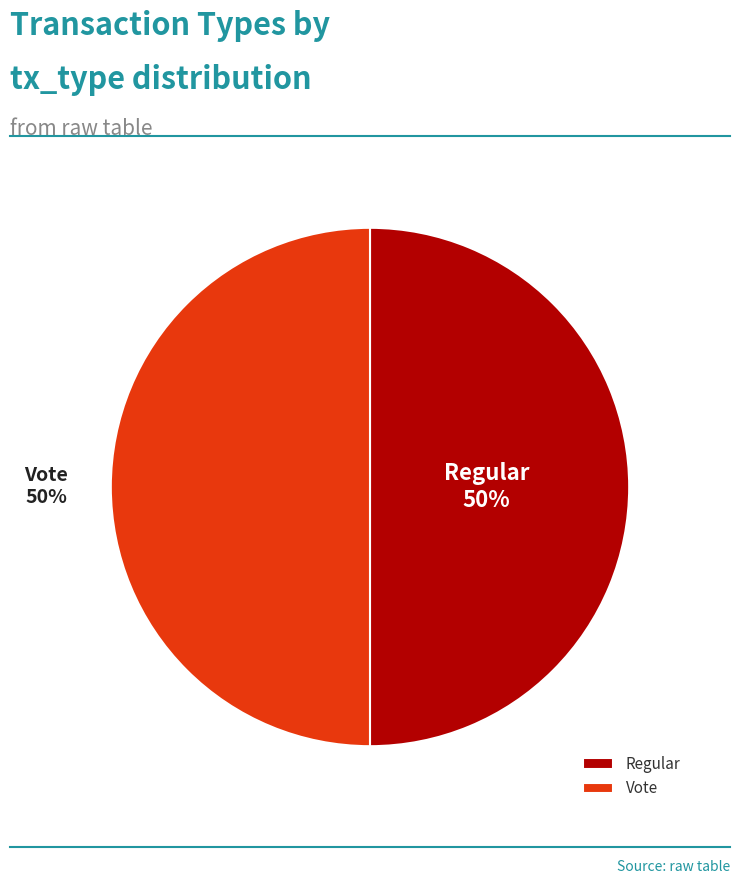

Approximately how many times larger is the value at Regular compared to Vote?

1.0